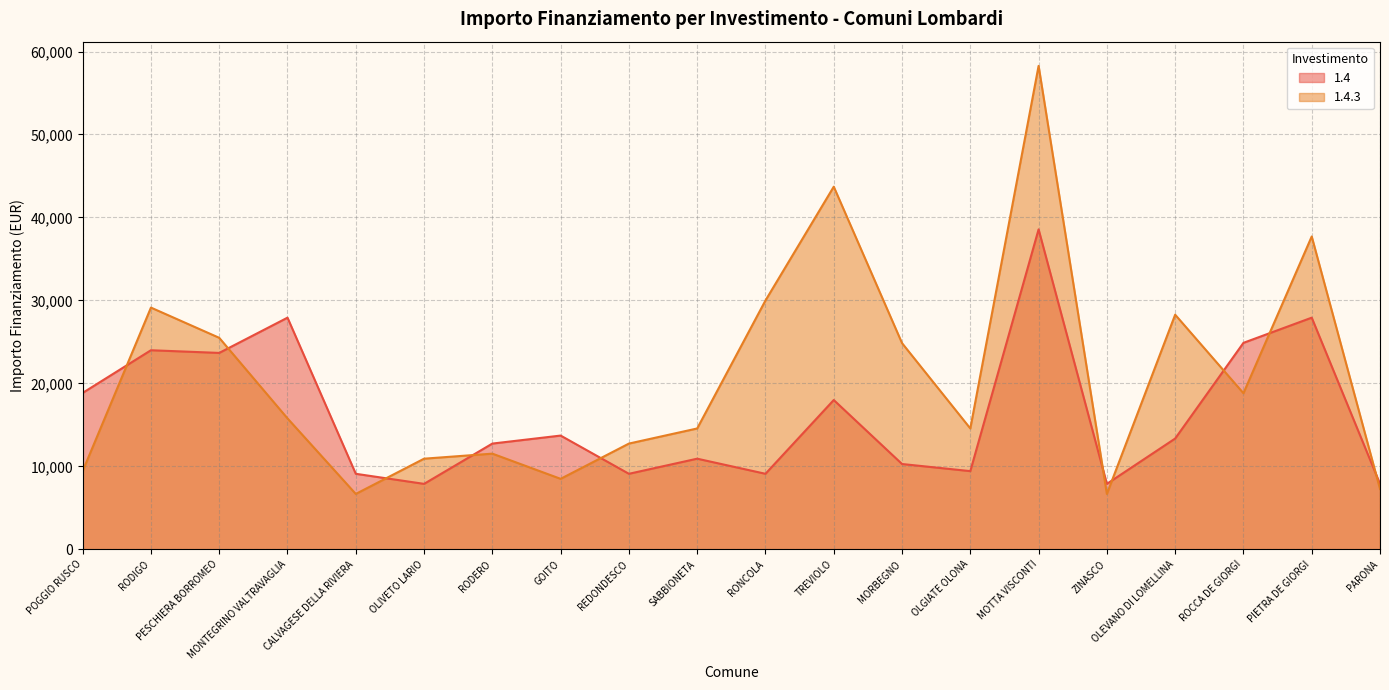

What is the difference between the 1.4 values at ROCCA DE GIORGI and SABBIONETA?

13961